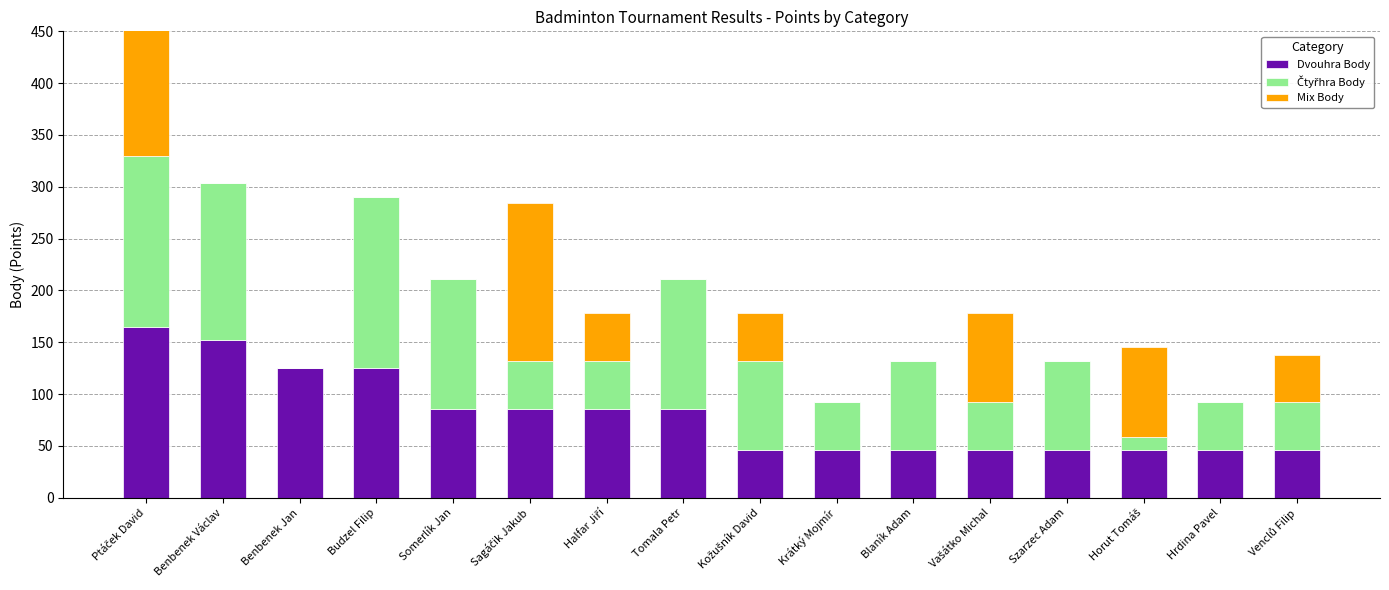

Count the number of data series in this chart.

3